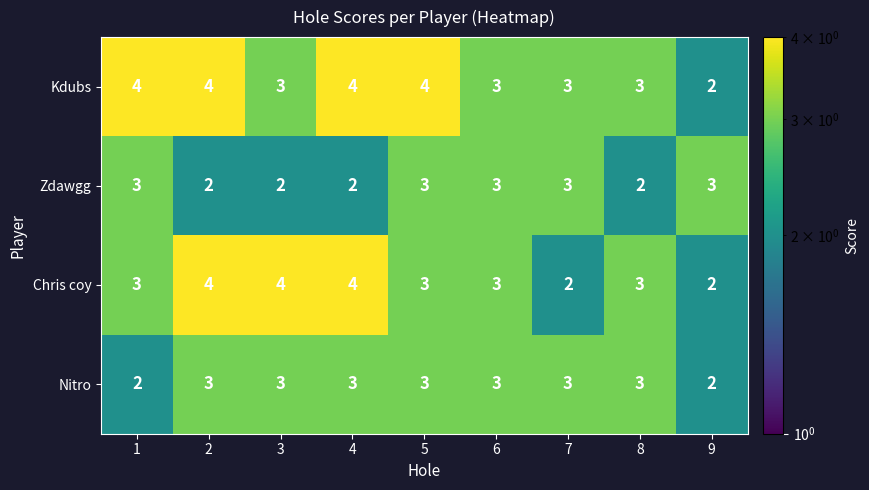

What is the maximum value for Kdubs?

4